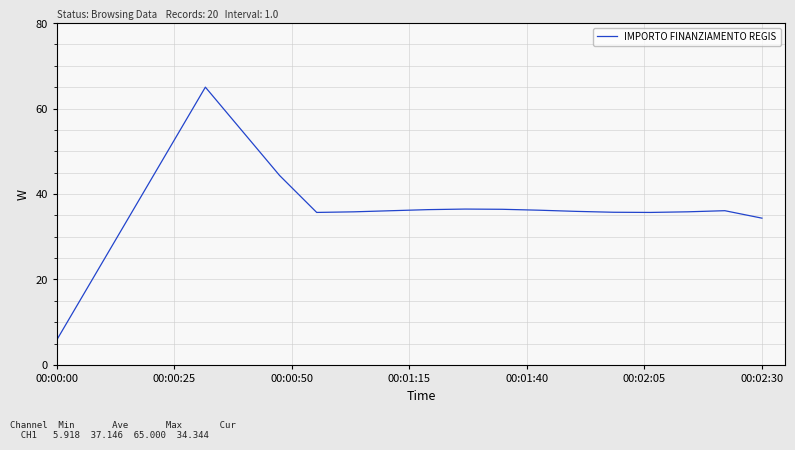

What is the maximum value shown in the chart?

65.0